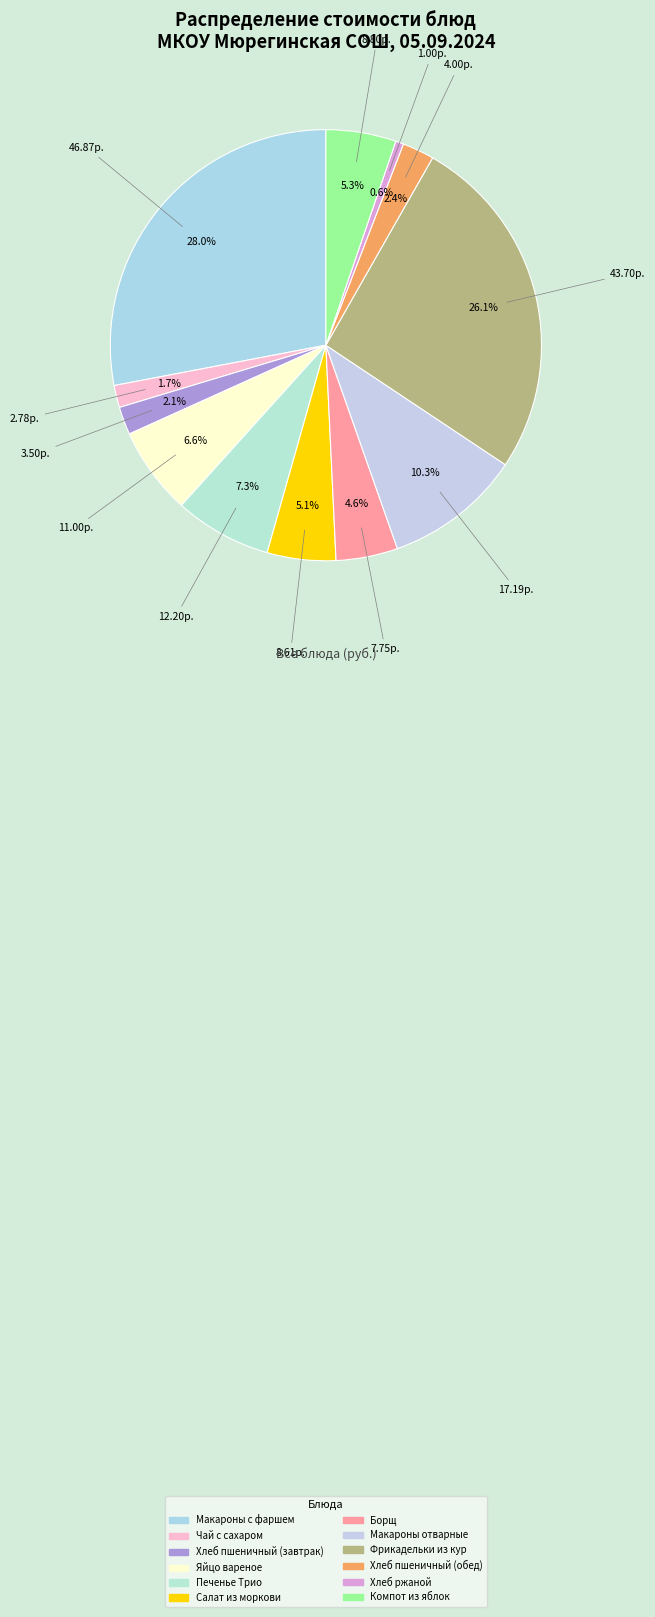

What is the largest slice in the pie chart?

Макароны с фаршем